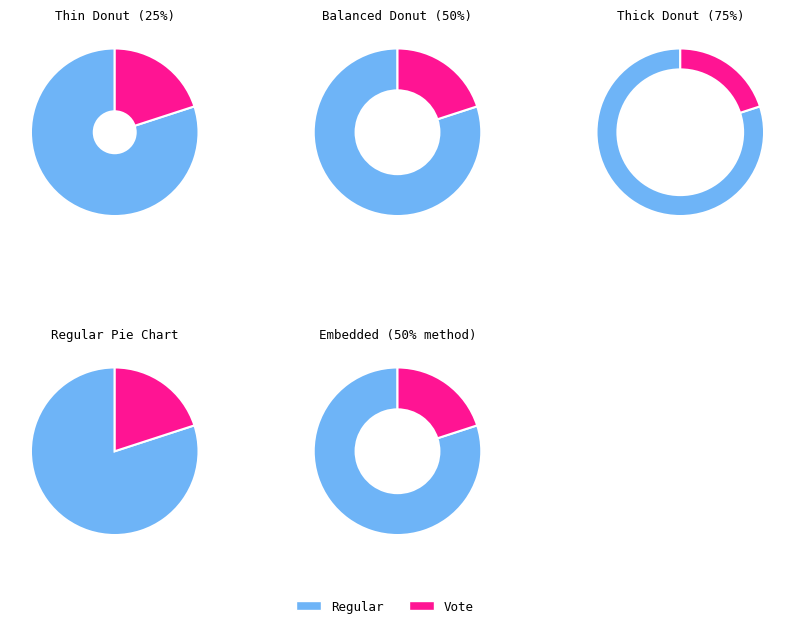

To the nearest percent, what percentage of the pie is Regular?

80%